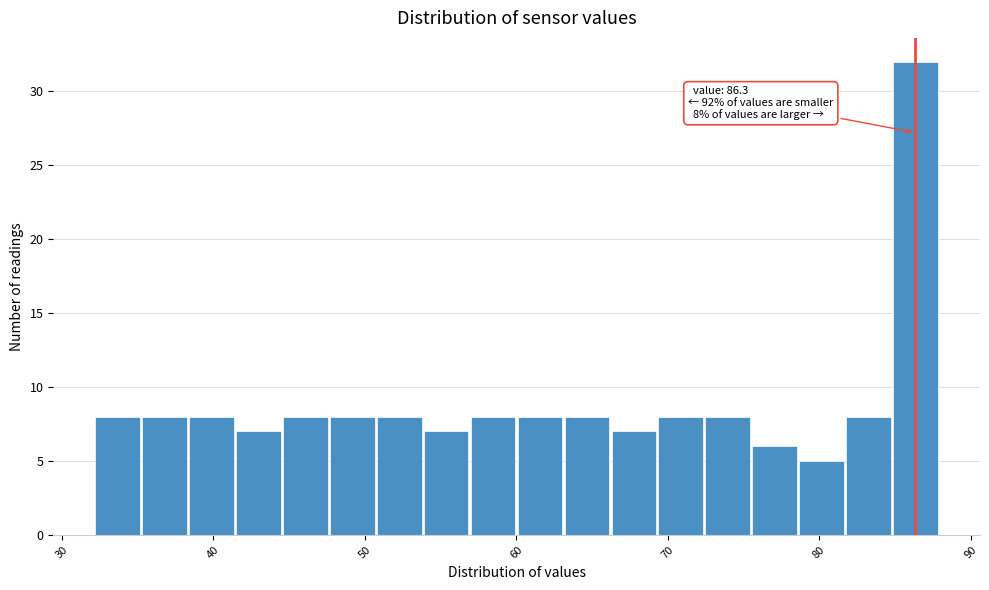

Around what value on the x-axis is the tallest bar? Give the approximate position of its centre, as read against the axis.

86